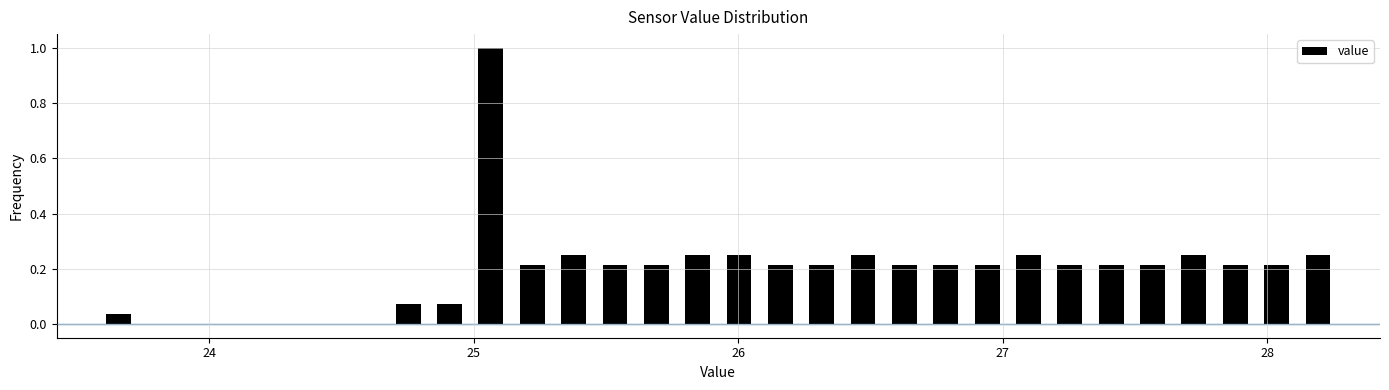

Around what value on the x-axis is the tallest bar? Give the approximate position of its centre, as read against the axis.

25.1